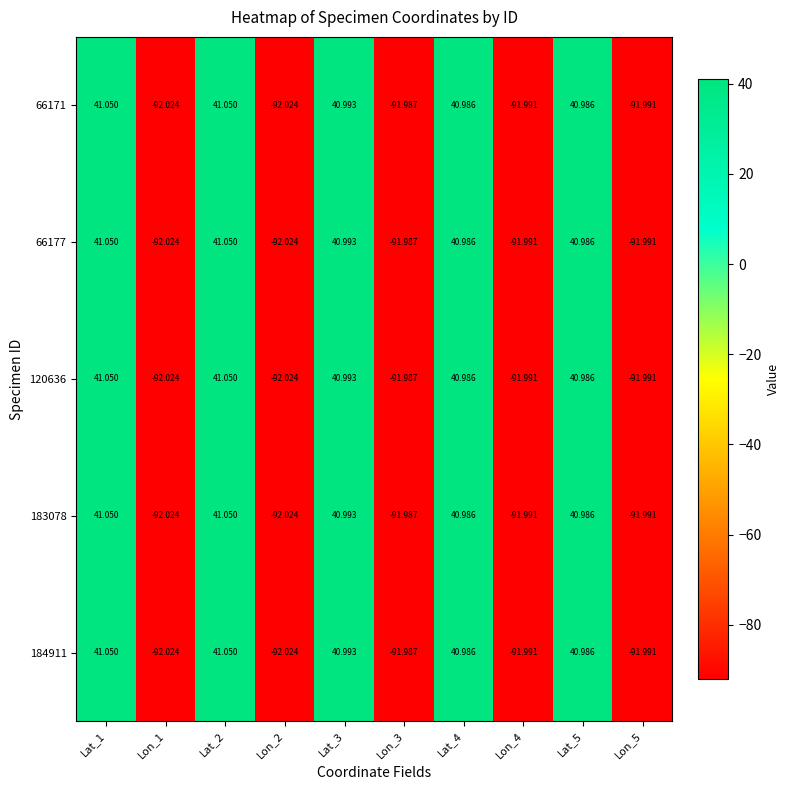

Is the value of 120636 at Lat_5 greater than the value of 183078 at Lat_3?

No